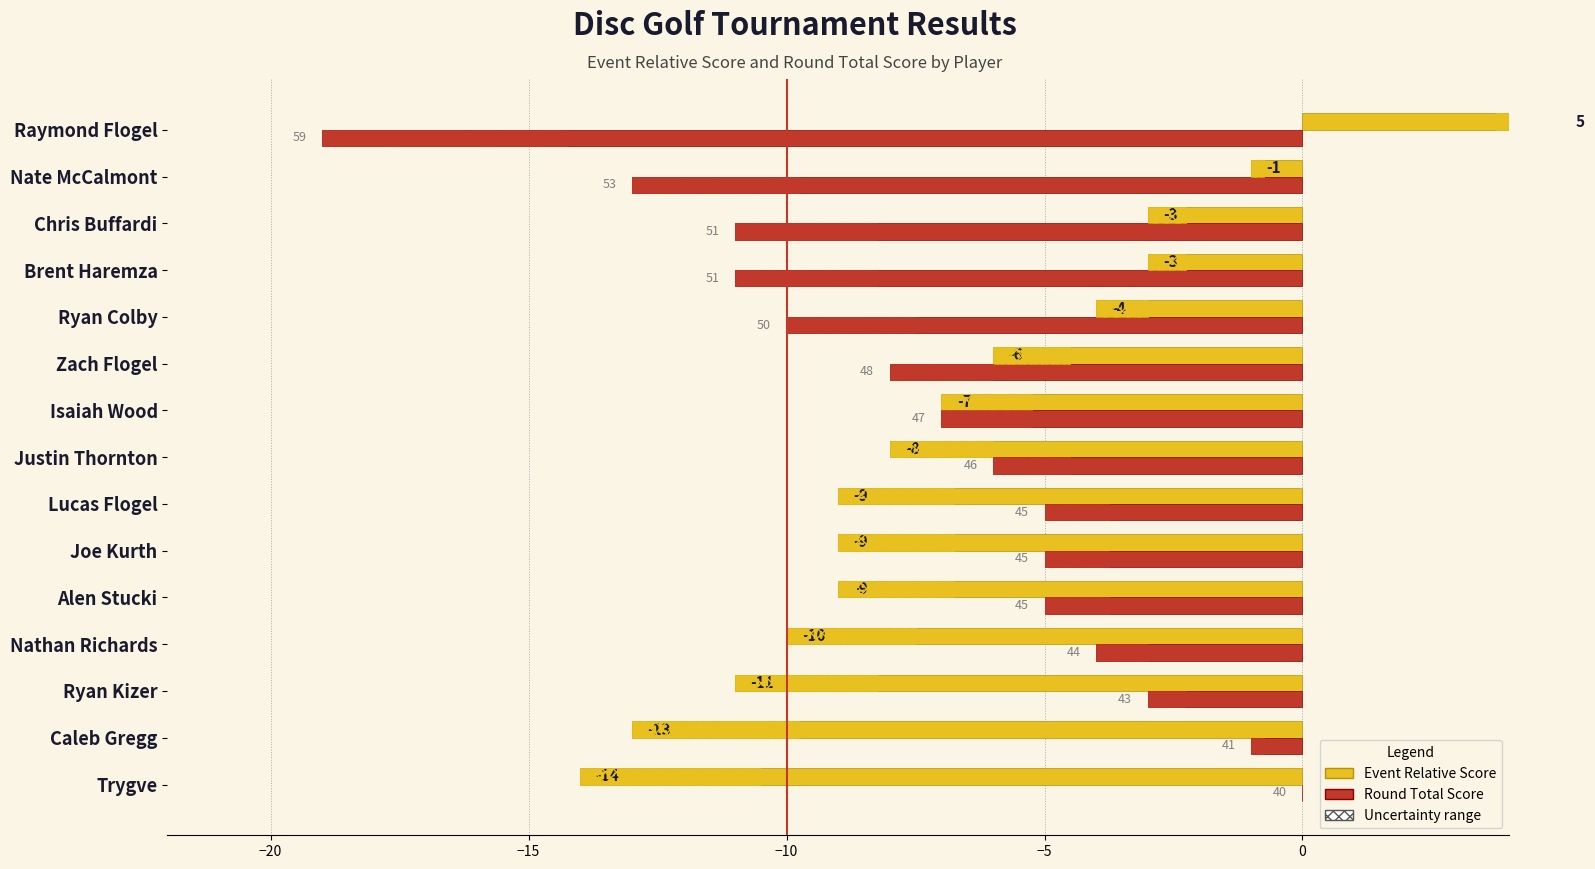

What are all the series names shown in the legend?

Event Relative Score, Round Total Score